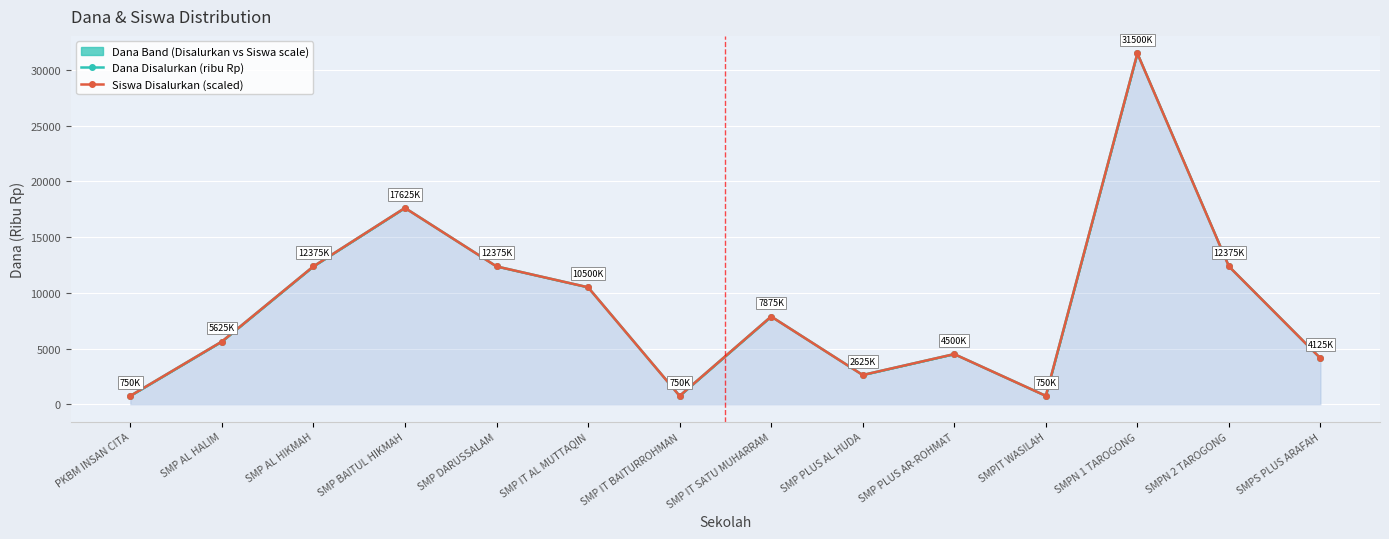

Rank the series at SMP AL HALIM from lowest to highest value.

Dana Disalurkan (ribu Rp), Siswa Disalurkan (scaled)